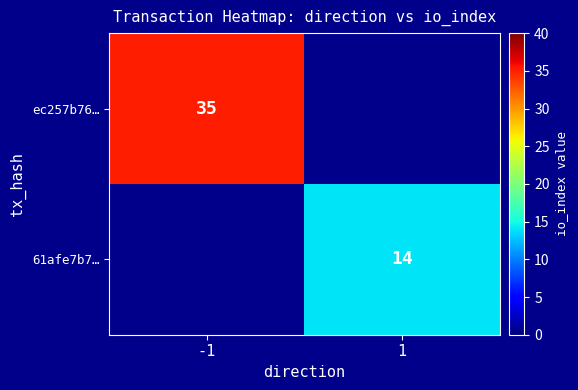

Is it true that ec257b76… equals 51 at -1?

False